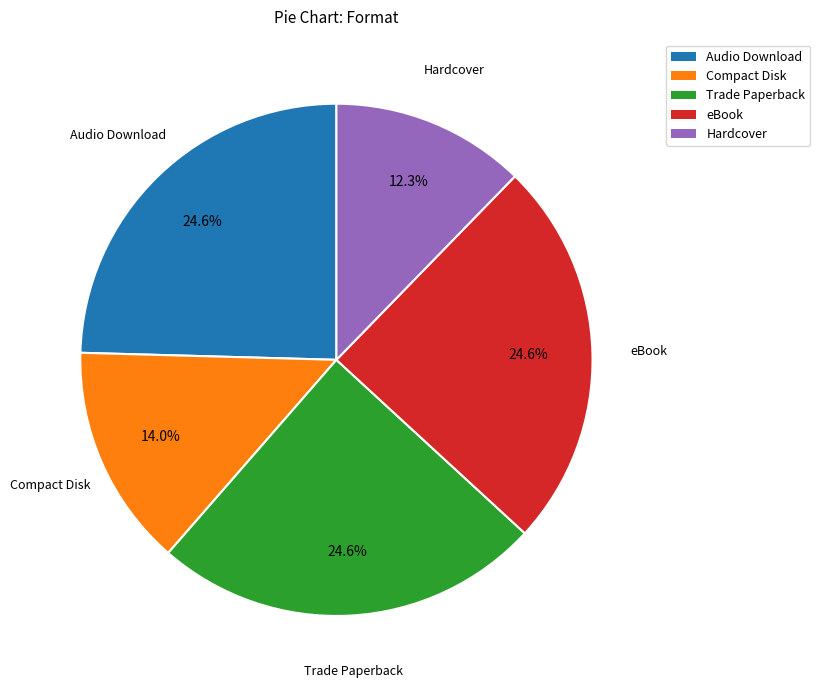

Count the number of slices in the pie.

5